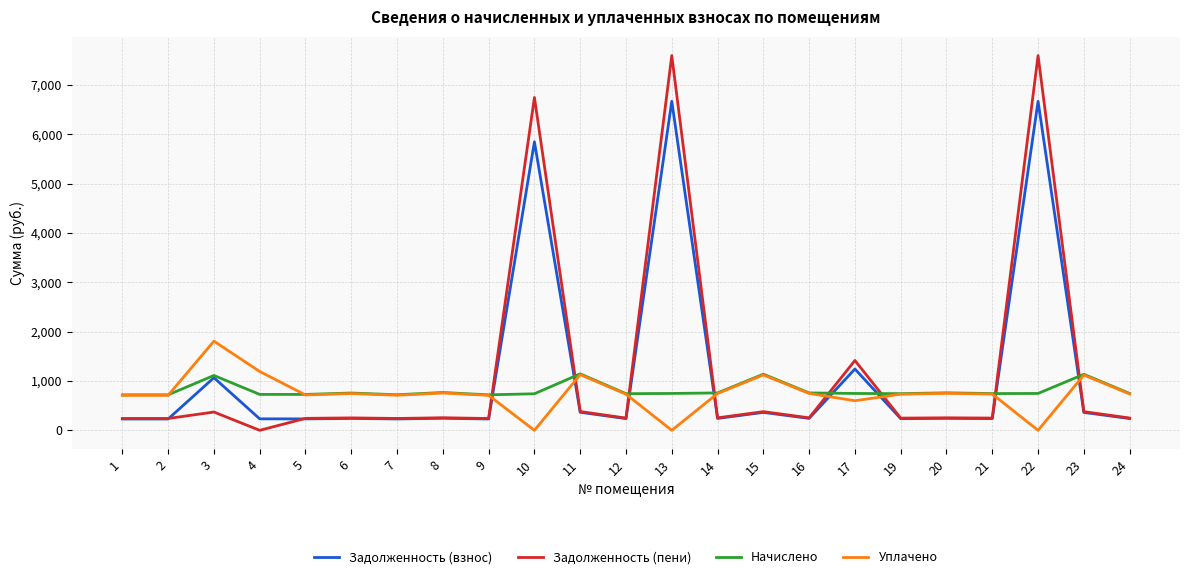

Between 6 and 17, which series saw the biggest shift?

Задолженность (пени)